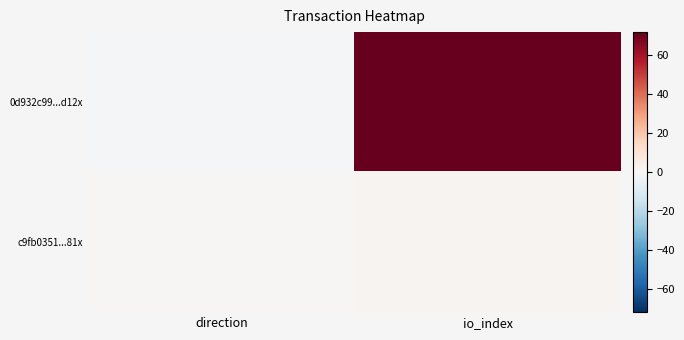

At which category is the sum across all series the highest?

io_index